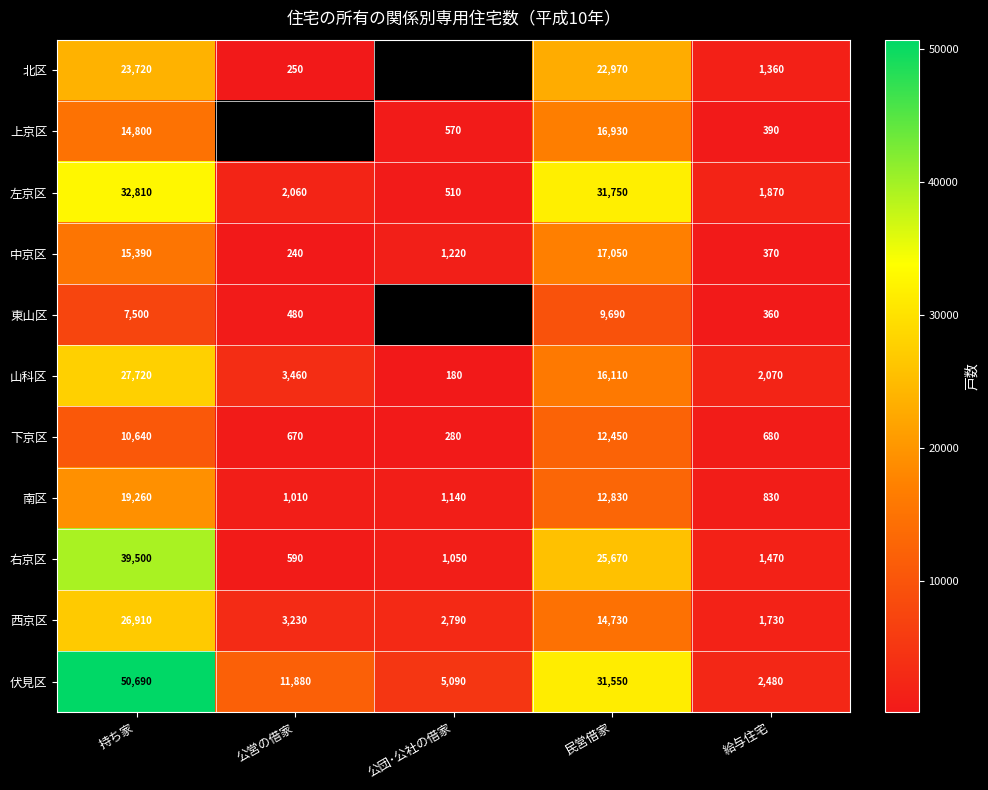

At which label does 西京区 reach its minimum?

給与住宅